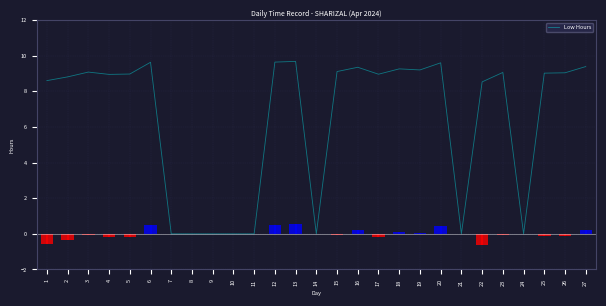

What is the change in value from 12 to 17?

-0.7